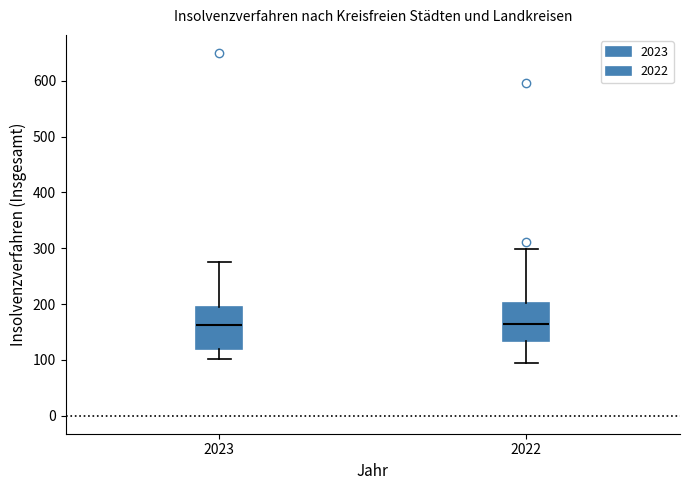

Reading left to right, transcribe this box plot: for each box, give where its median line is, the range the box spans, and where its two whiskers end, as read against the y-axis. The values are not printed on the chart, so give them approximately, as read against the axis.

2023: median 160, box 120 to 190, whiskers 100 to 280
2022: median 160, box 130 to 200, whiskers 100 to 300